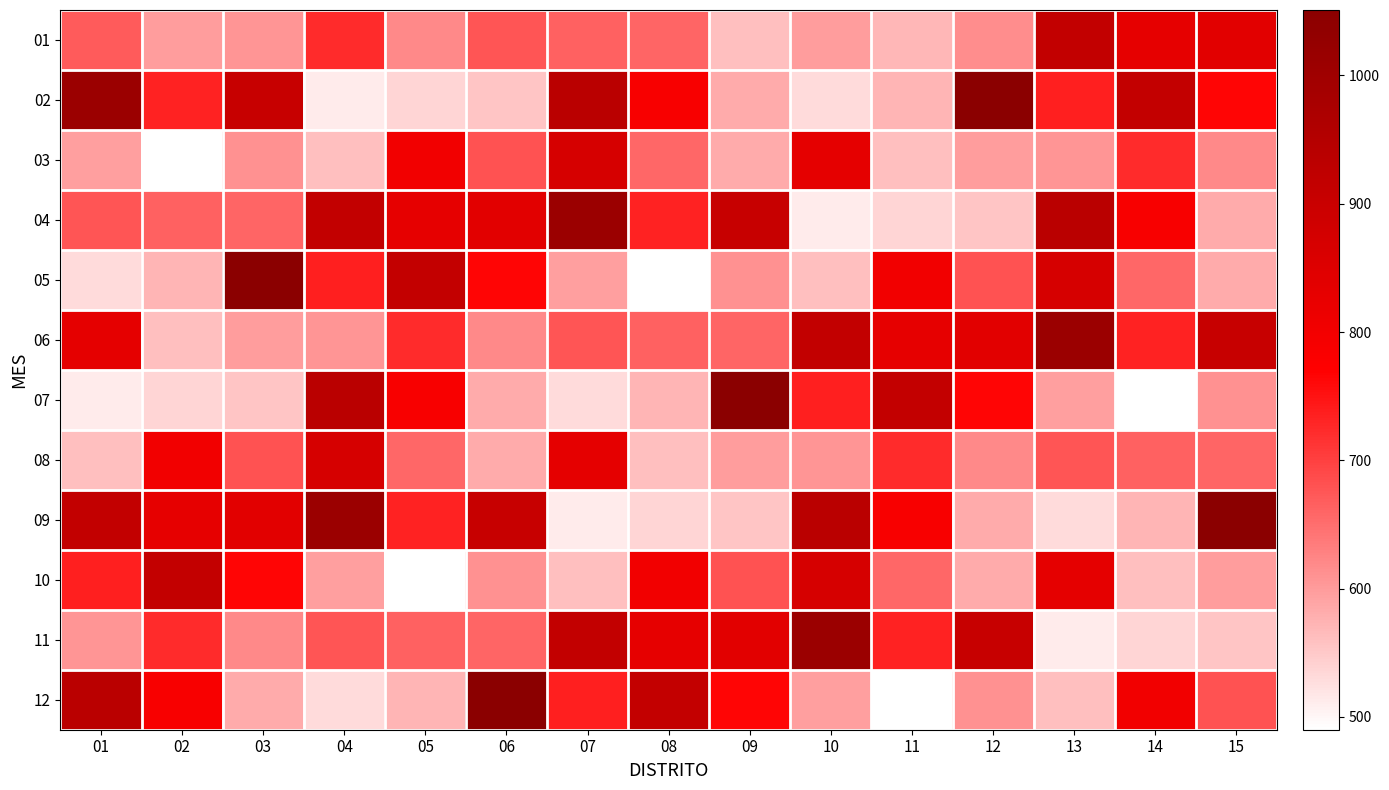

At which category is the sum across all series the highest?

07